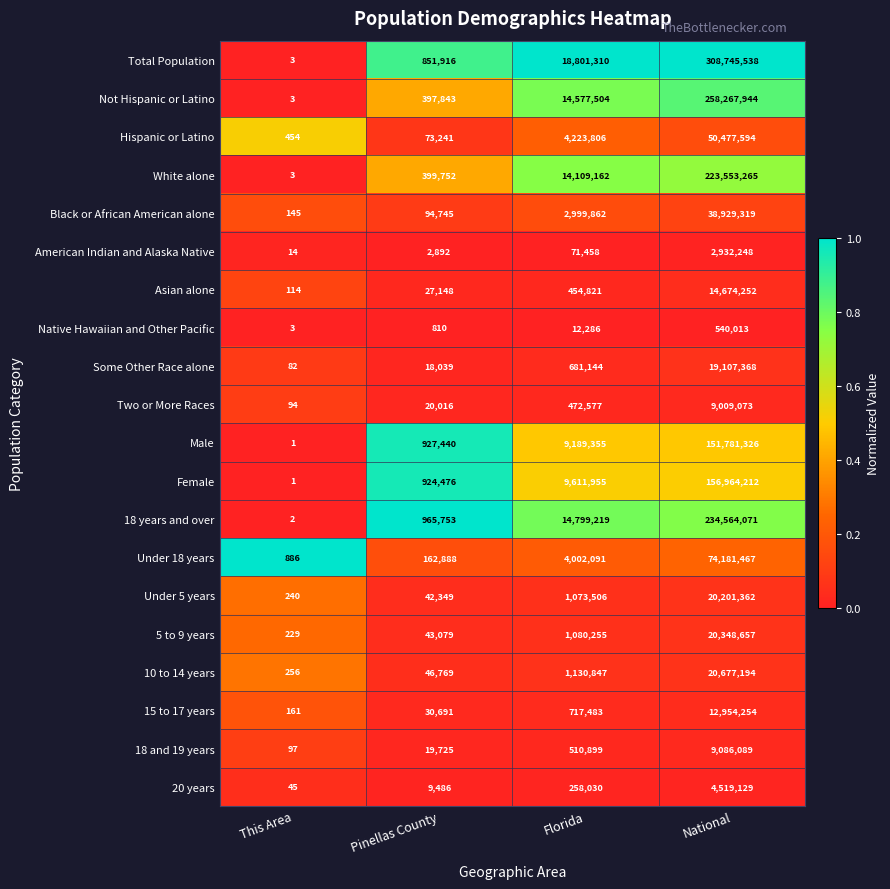

What is the sum of all Asian alone values?

15156335